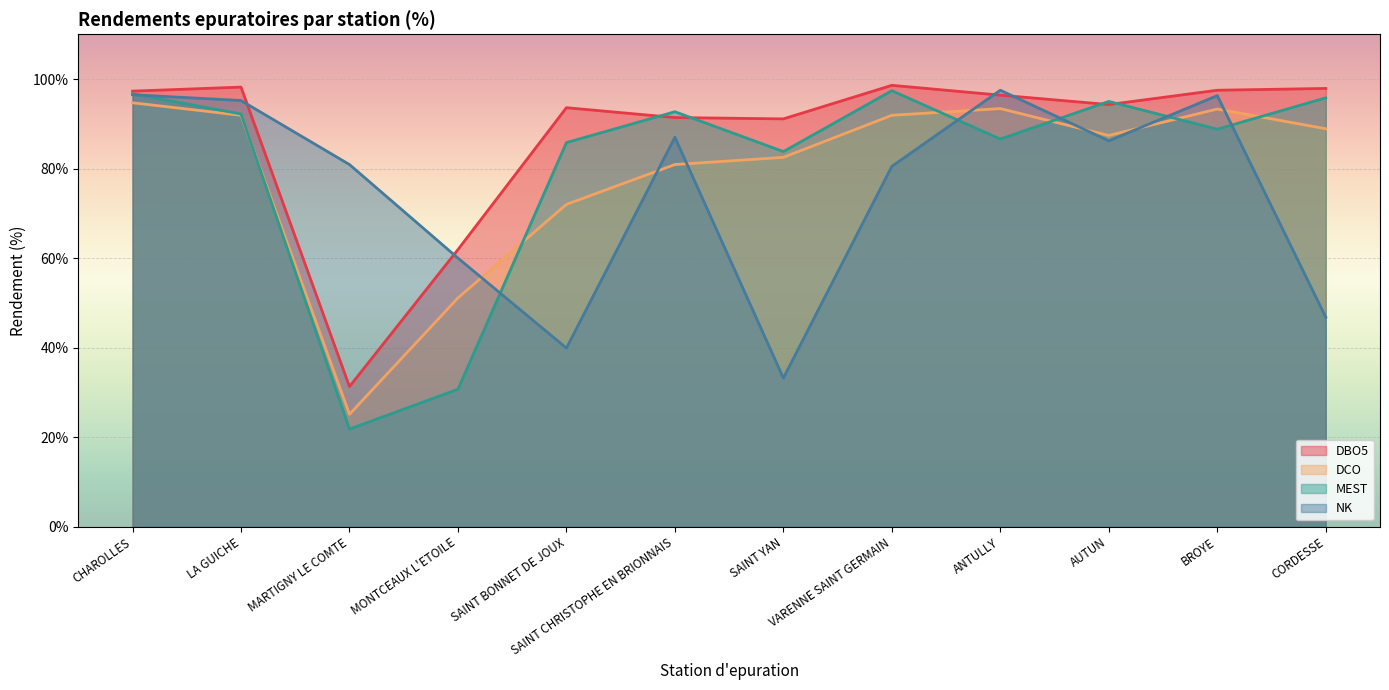

Reading right to left, extract all data points from this chart.

DBO5: 97.9	97.5	94.3	96.4	98.6	91.1	91.4	93.6	61.9	31.3	98.2	97.3
DCO: 88.9	93.3	87.4	93.4	91.9	82.5	80.9	72.0	51.1	25.1	91.9	94.7
MEST: 95.8	88.8	95.0	86.6	97.4	83.8	92.7	85.8	30.7	21.8	92.2	96.7
NK: 46.8	96.3	86.2	97.5	80.5	33.2	87.0	39.9	60.0	80.9	95.2	96.5